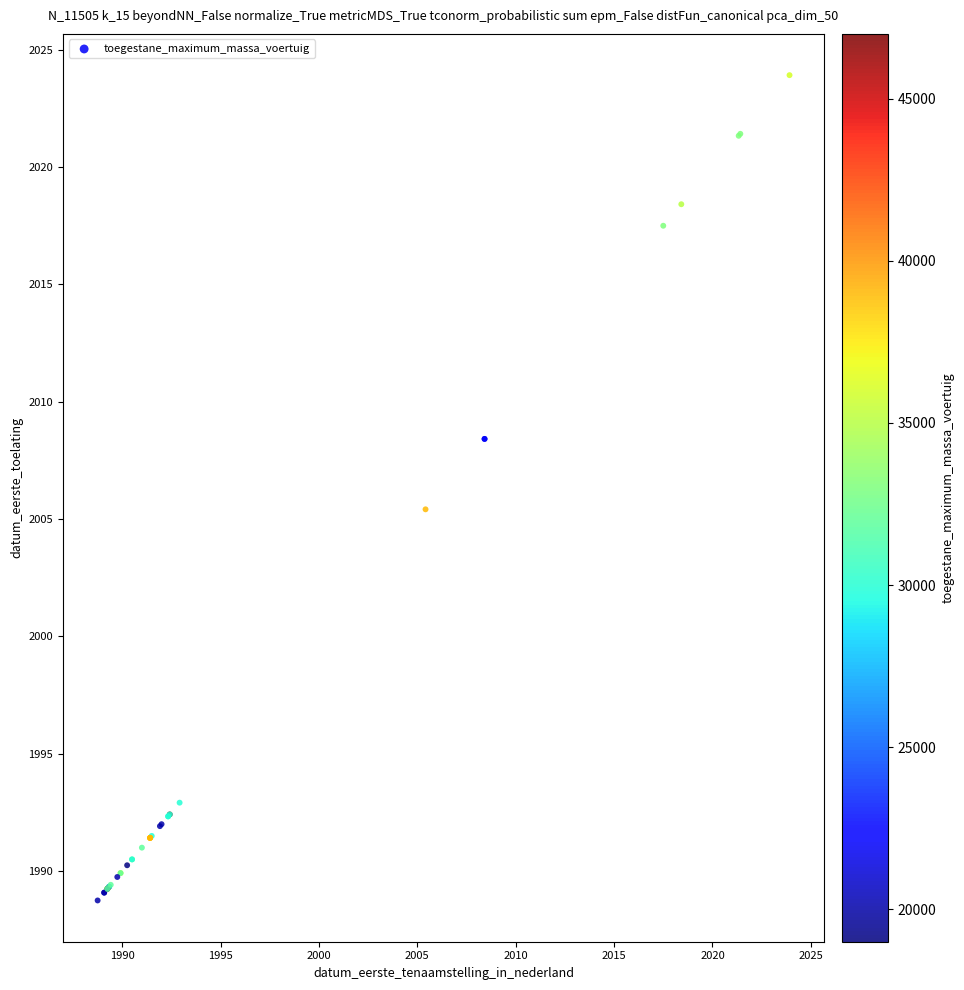

What Y value in the scatter plot is closest to 2006?

2005.4